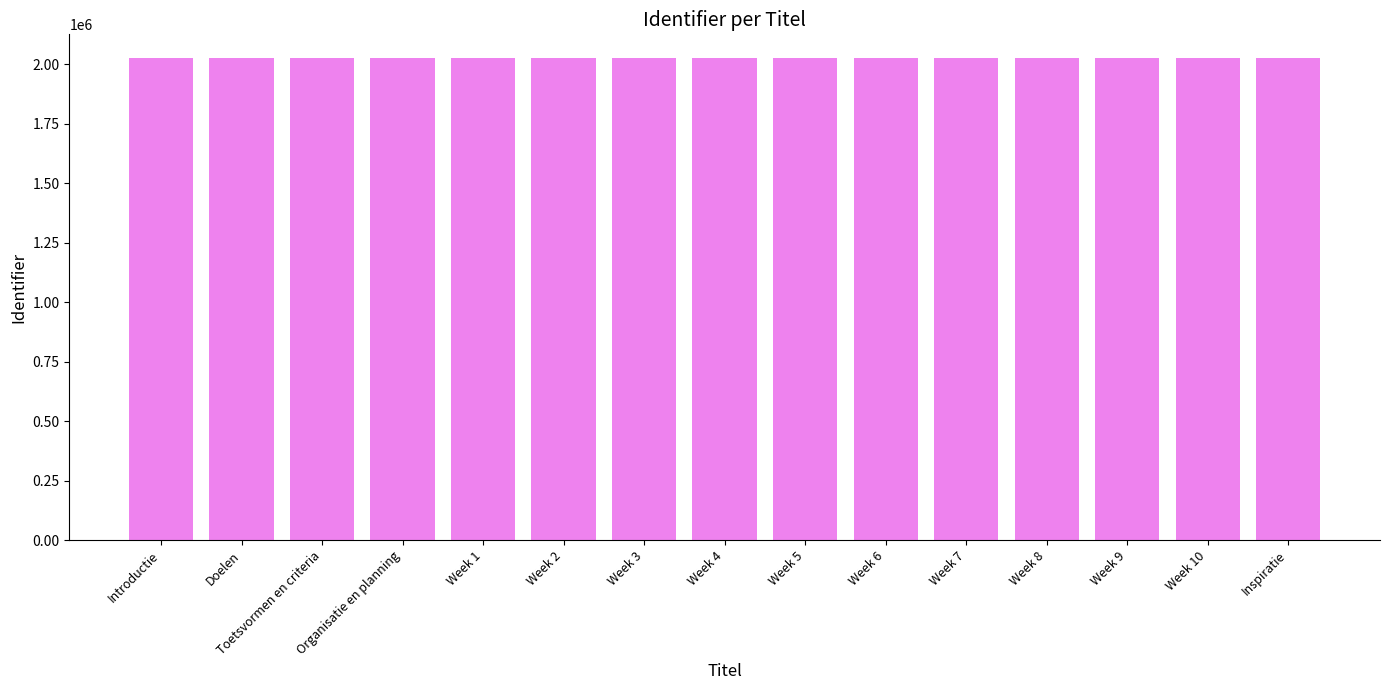

What is the smallest value displayed?

2023850